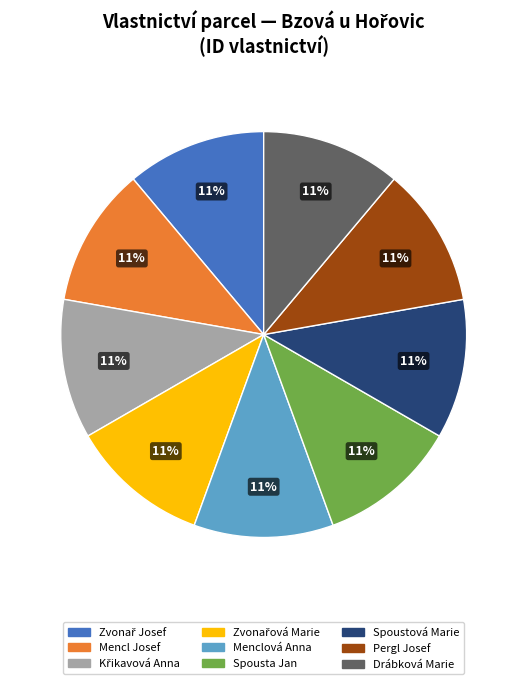

Do Spoustová Marie and Menclová Anna together represent more than half of the pie?

No